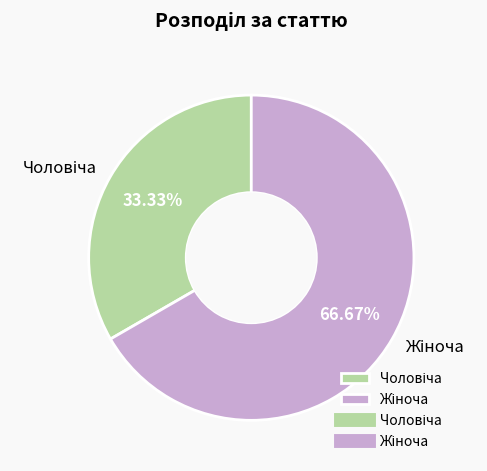

Is there any slice that represents more than half of the pie?

Yes